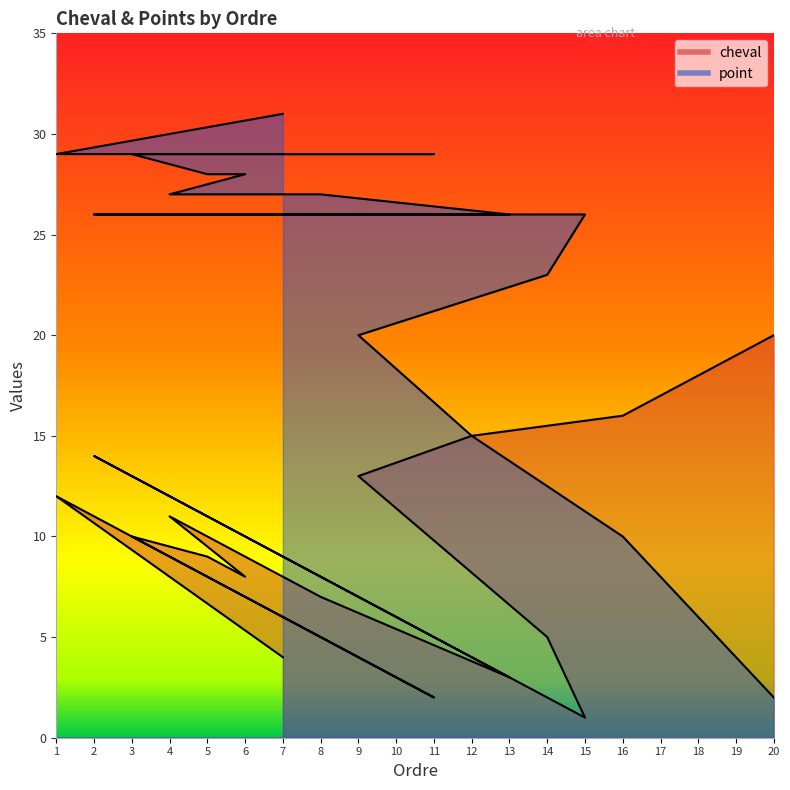

What is the minimum value shown in the chart?

1